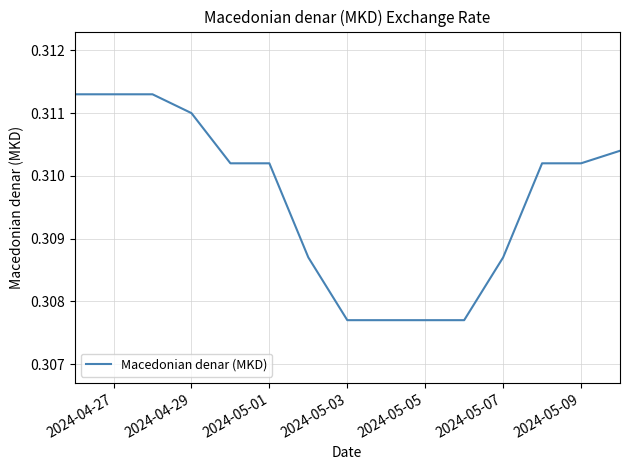

Does the chart have visible grid lines?

Yes